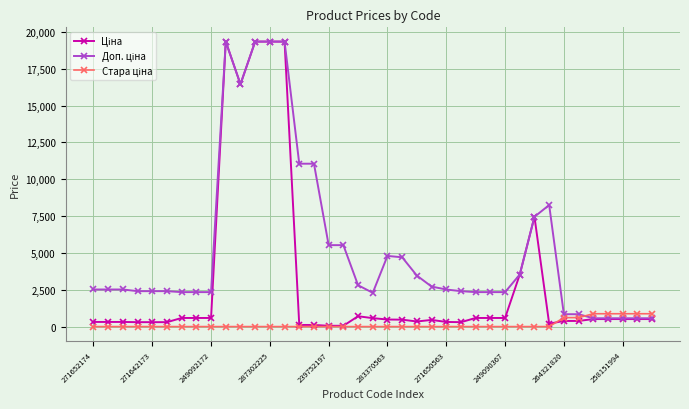

What is the maximum value shown in the chart?

19343.1